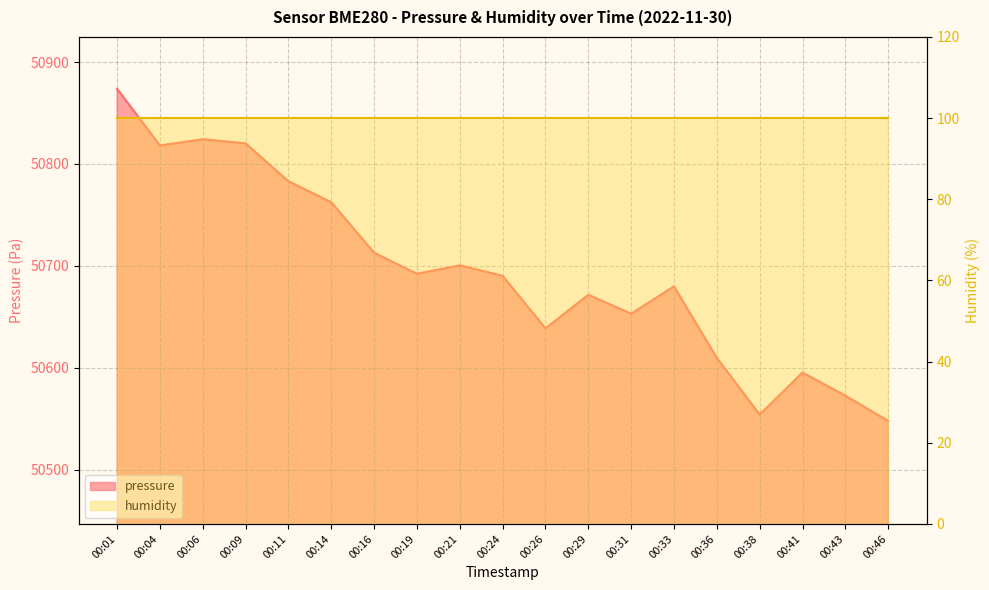

At which category does the chart reach its peak across all series?

00:01